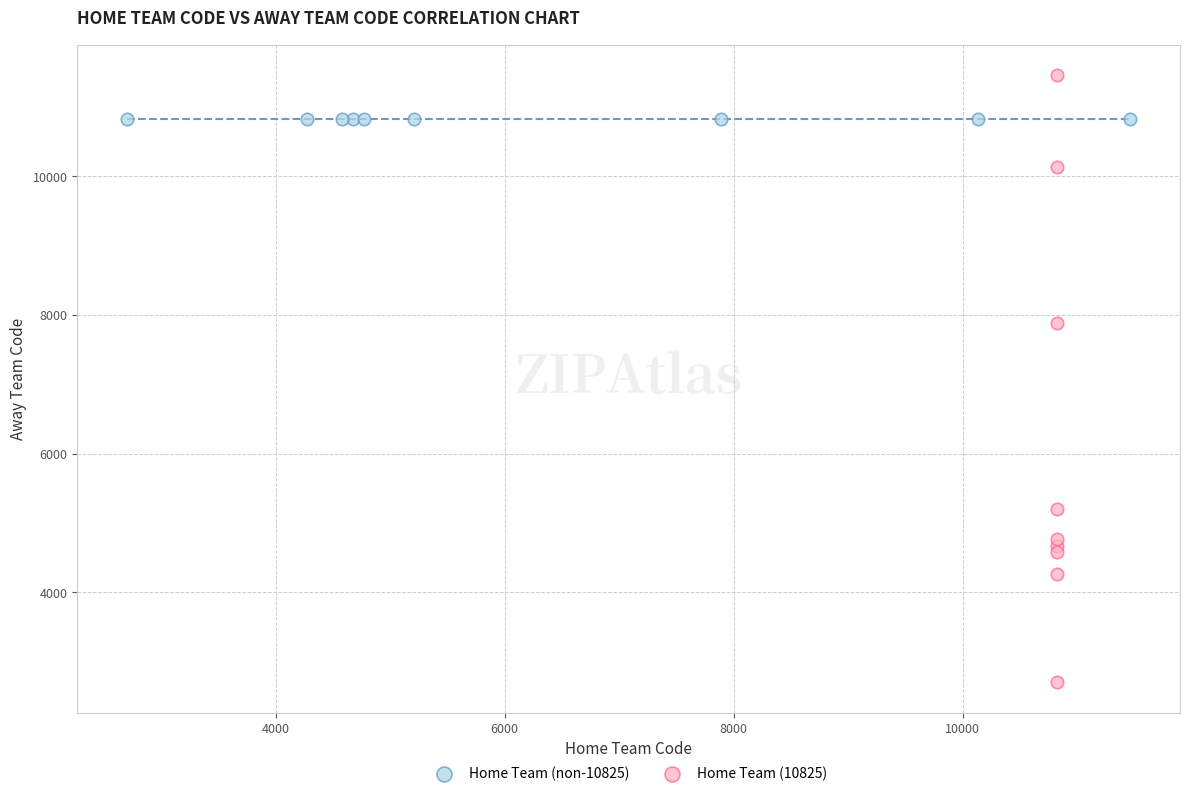

Which series contains the lowest Y value?

Home Team (10825)